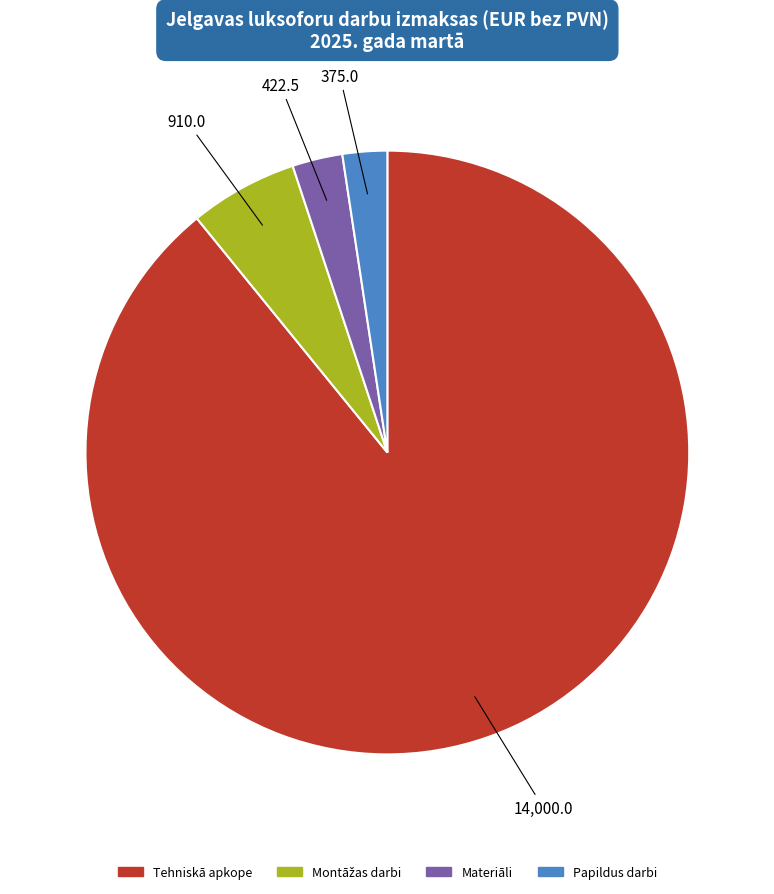

Does any single category account for the majority?

Yes